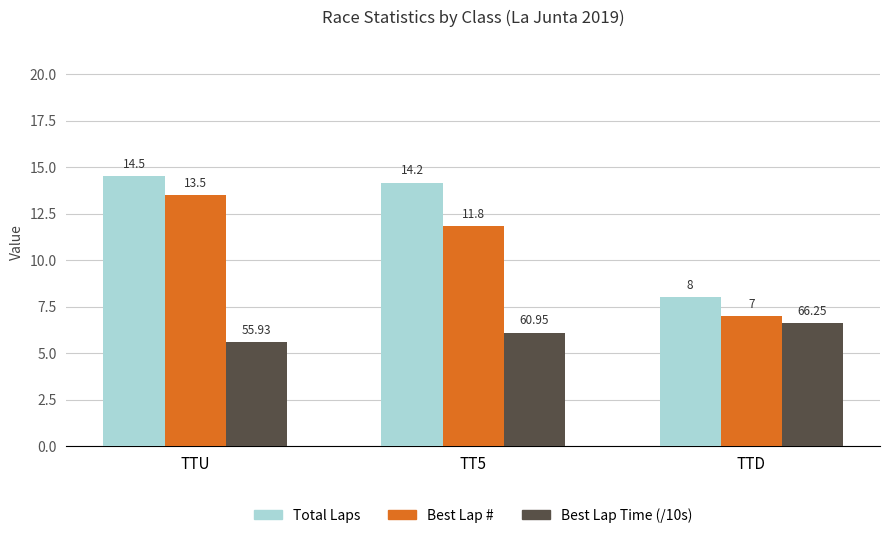

Read the Best Lap Time (/10s) value at TTD.

6.6